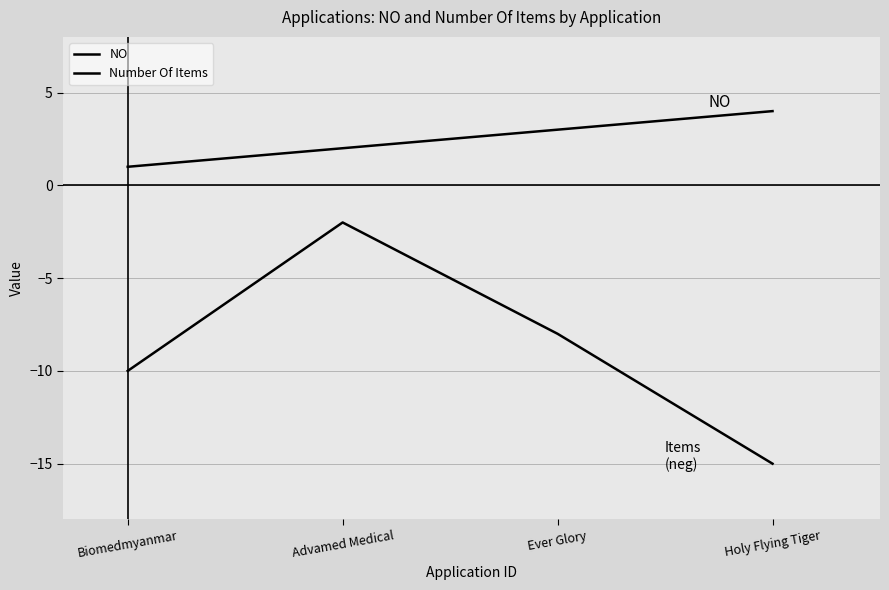

At which category is the sum across all series the highest?

Advamed Medical